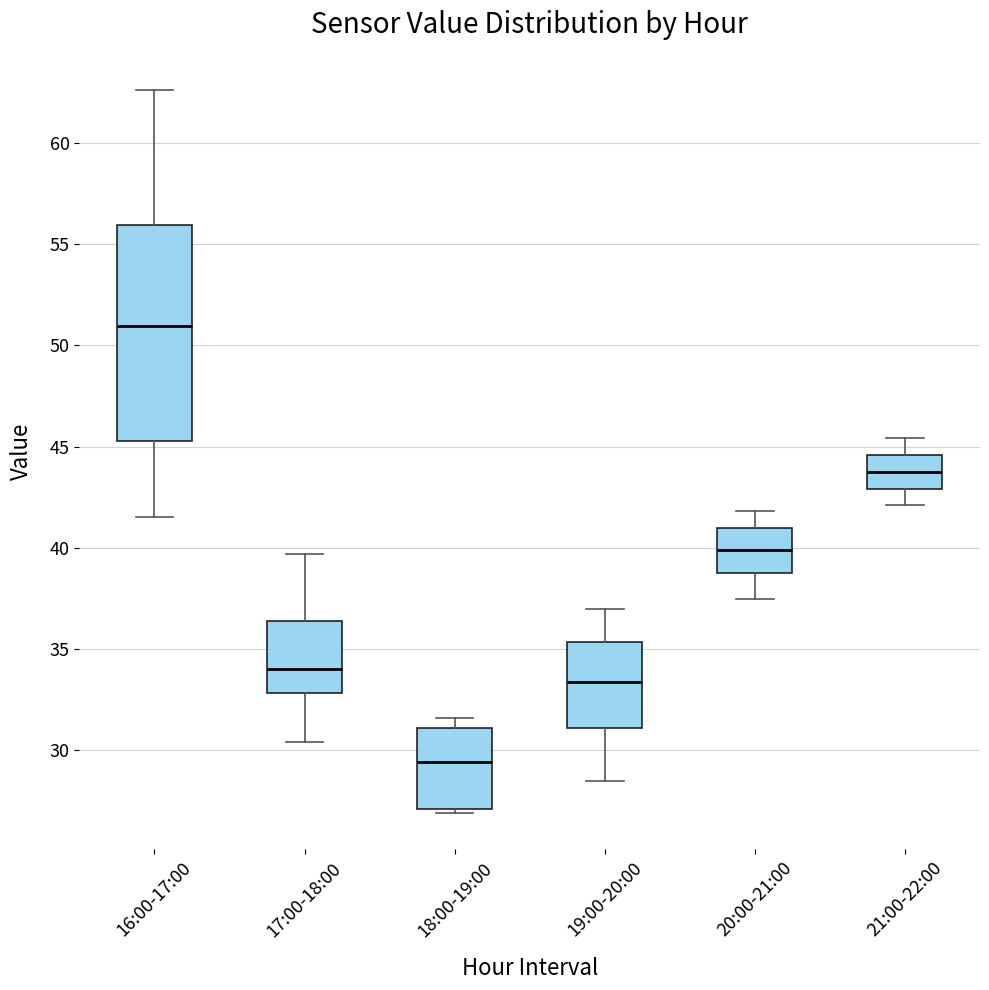

Which box has the lowest median line?

18:00-19:00